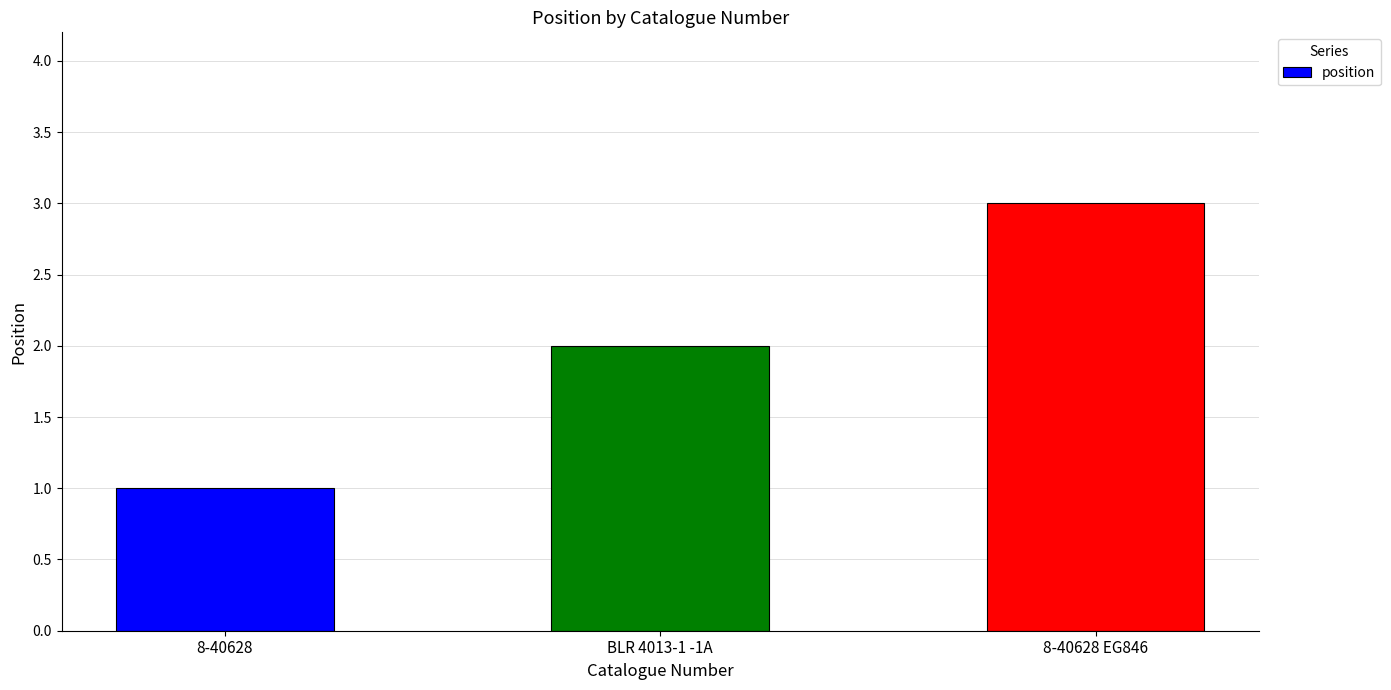

How many data points does each series have?

3